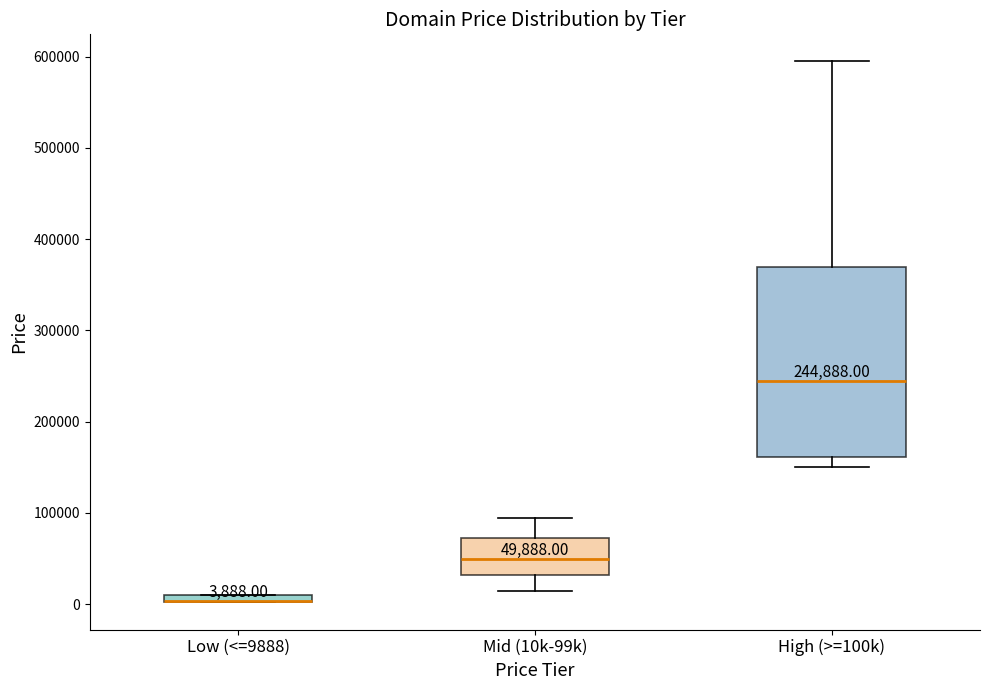

Comparing the boxes themselves (not the whiskers), which one is the tallest?

High (>=100k)